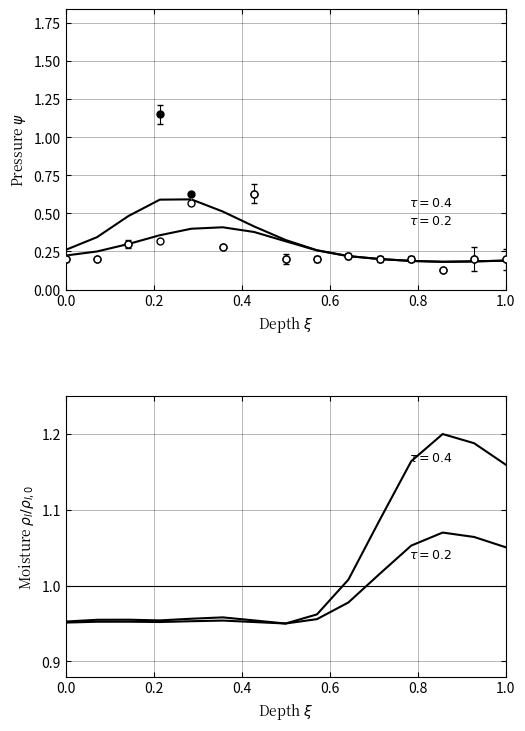

True or false: SDS_P2 has more than 0 points higher than both neighbors.

True